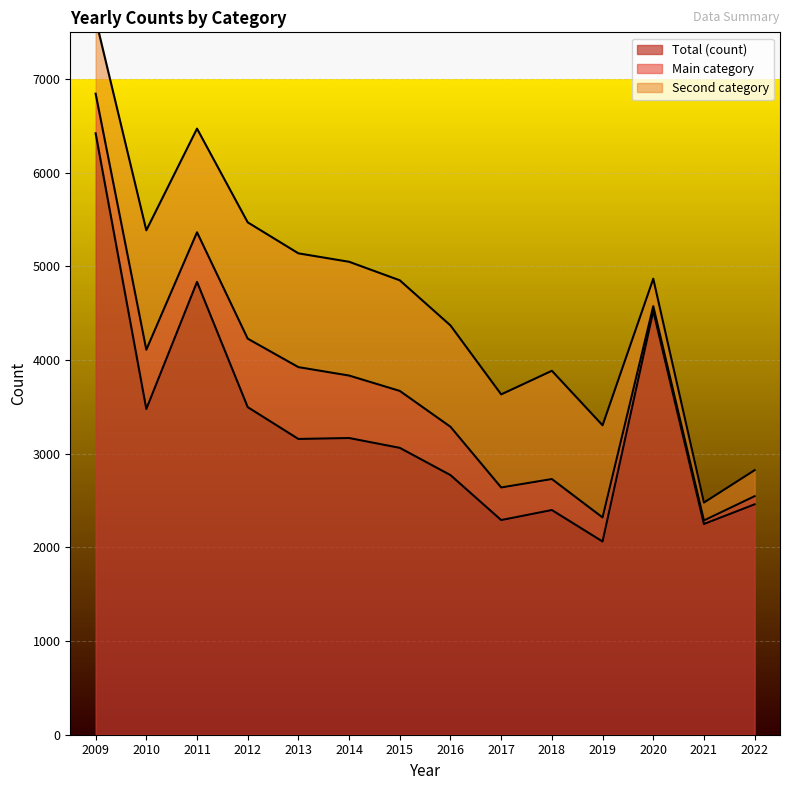

How many categories are shown in the chart?

14